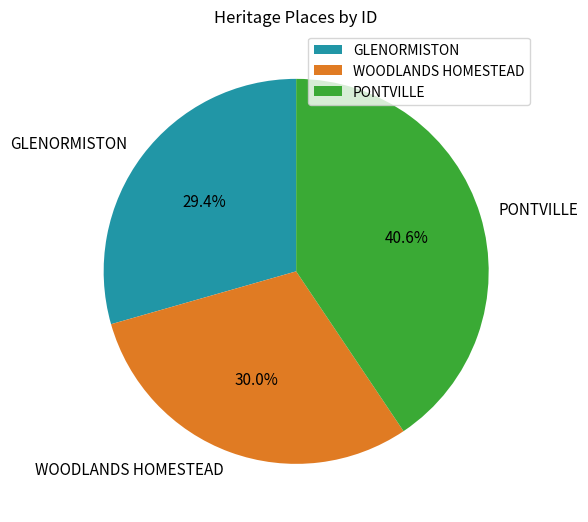

What is the ratio of the value at PONTVILLE to the value at WOODLANDS HOMESTEAD?

1.4